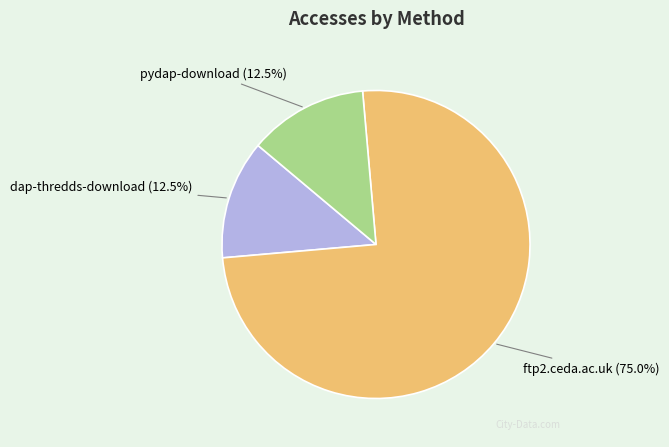

Is there a majority slice in this chart?

Yes